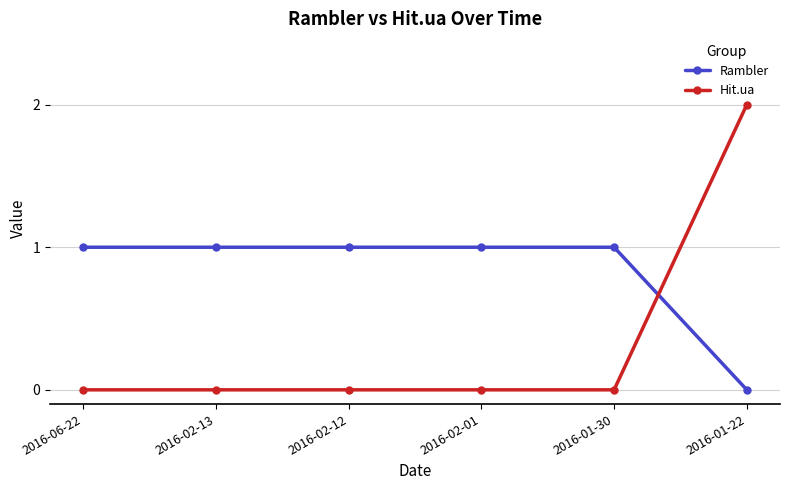

Reading left to right, what are all the values shown in this chart?

Rambler: 2016-06-22=1	2016-02-13=1	2016-02-12=1	2016-02-01=1	2016-01-30=1	2016-01-22=0
Hit.ua: 2016-06-22=0	2016-02-13=0	2016-02-12=0	2016-02-01=0	2016-01-30=0	2016-01-22=2